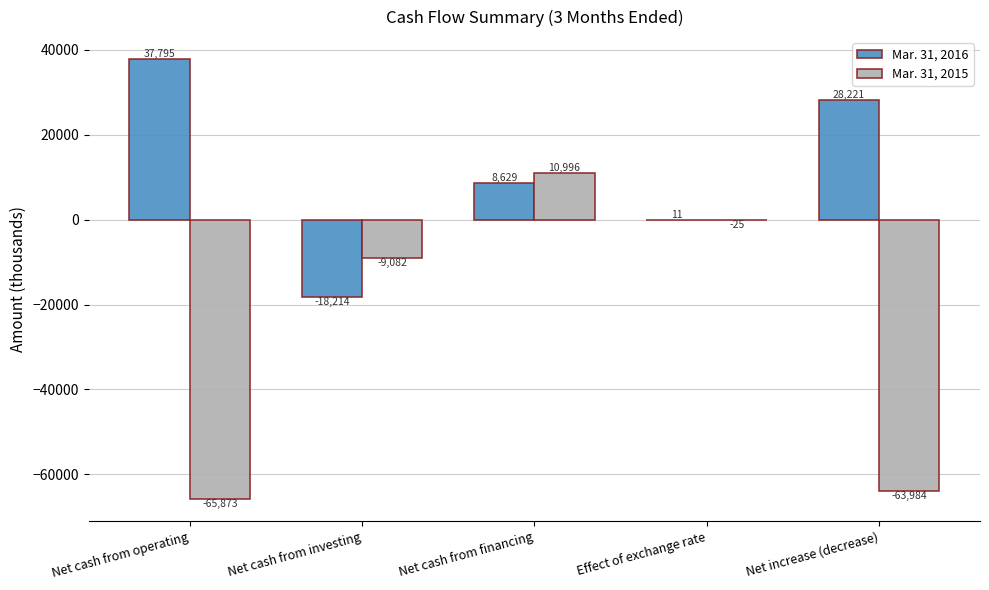

What value does the Mar. 31, 2016 series have at Net cash from investing?

-18214